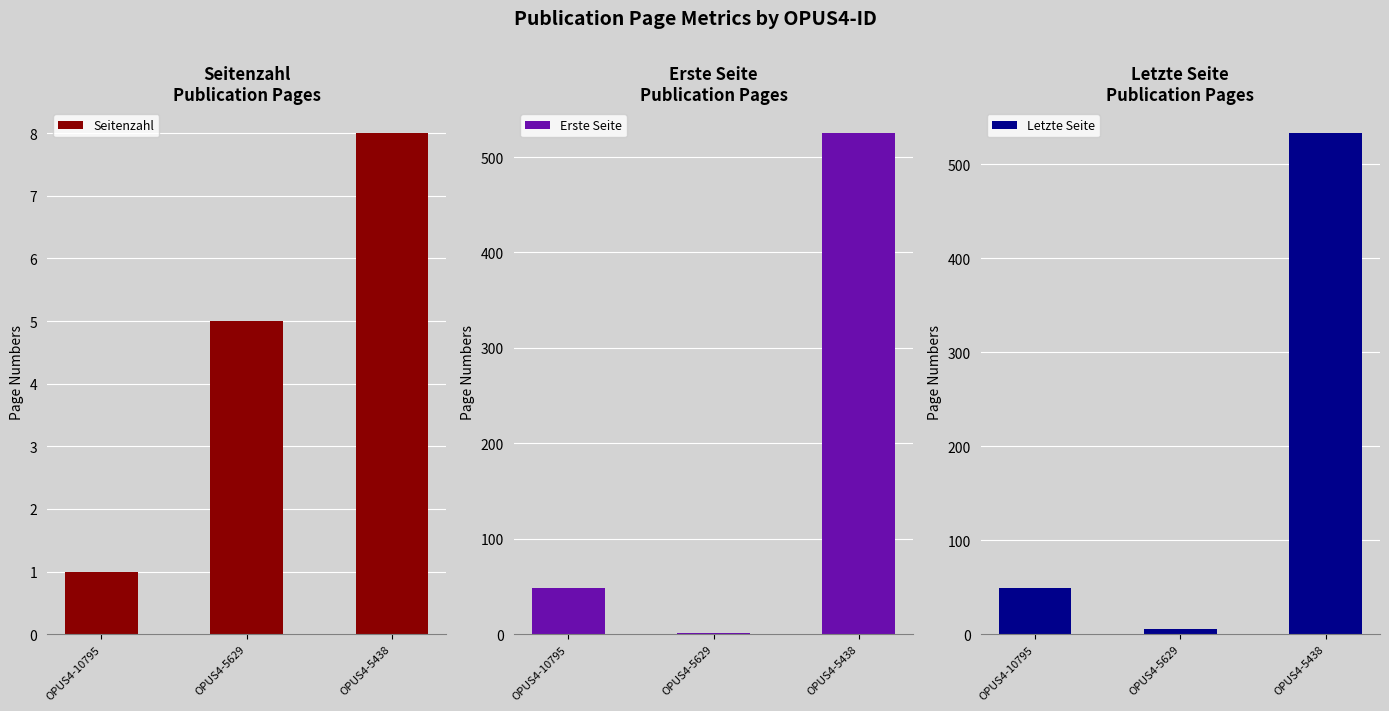

Which series has the largest total across all categories?

Letzte Seite